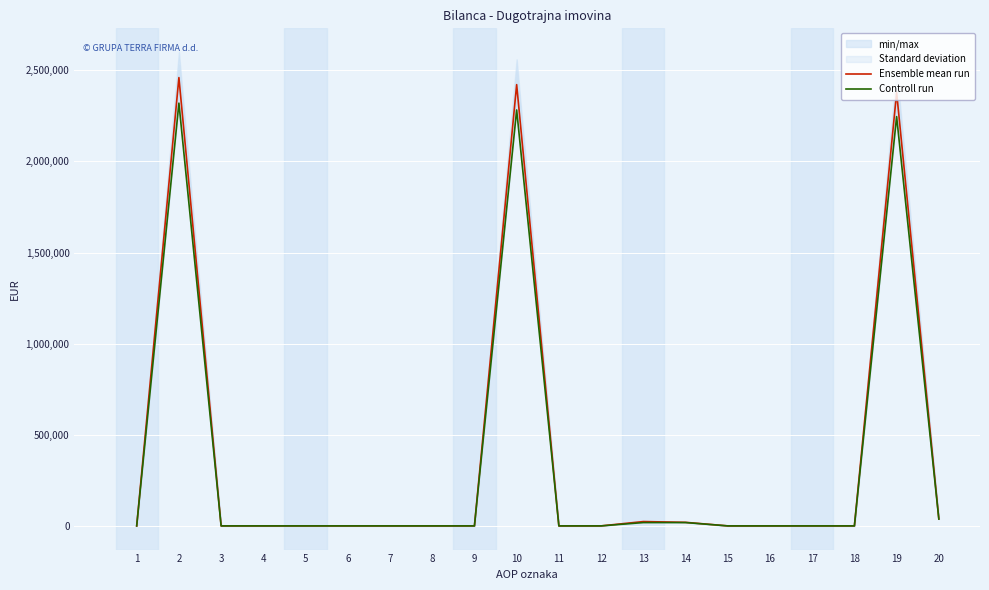

Does the chart display data point markers on the line(s)?

No